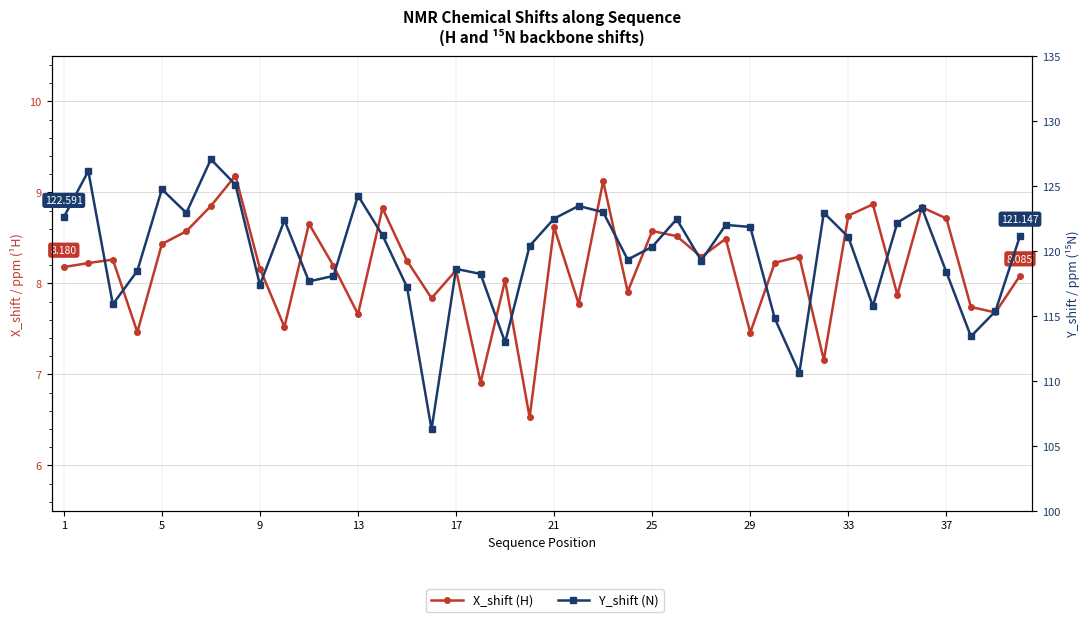

Rank the series by their average value, from lowest to highest.

X_shift (H), Y_shift (N)